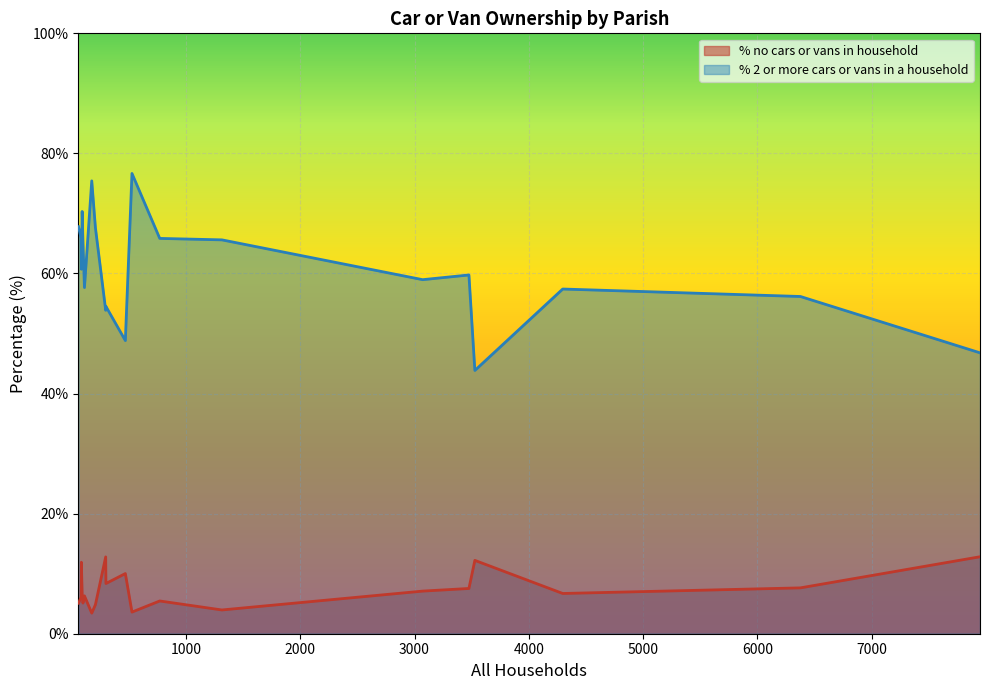

Which series has the widest spread of values?

% 2 or more cars or vans in a household